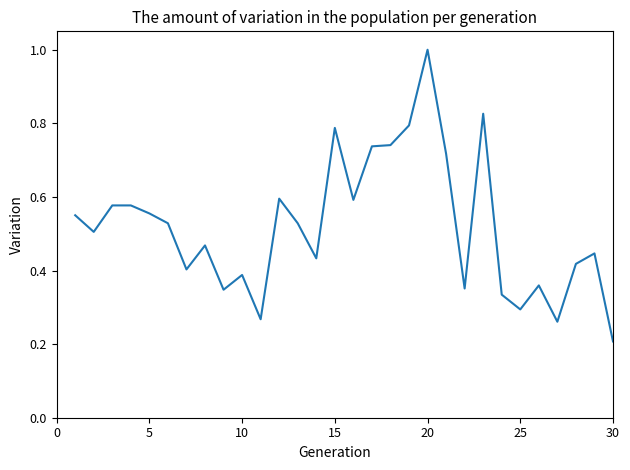

How many lines are shown in the chart?

1